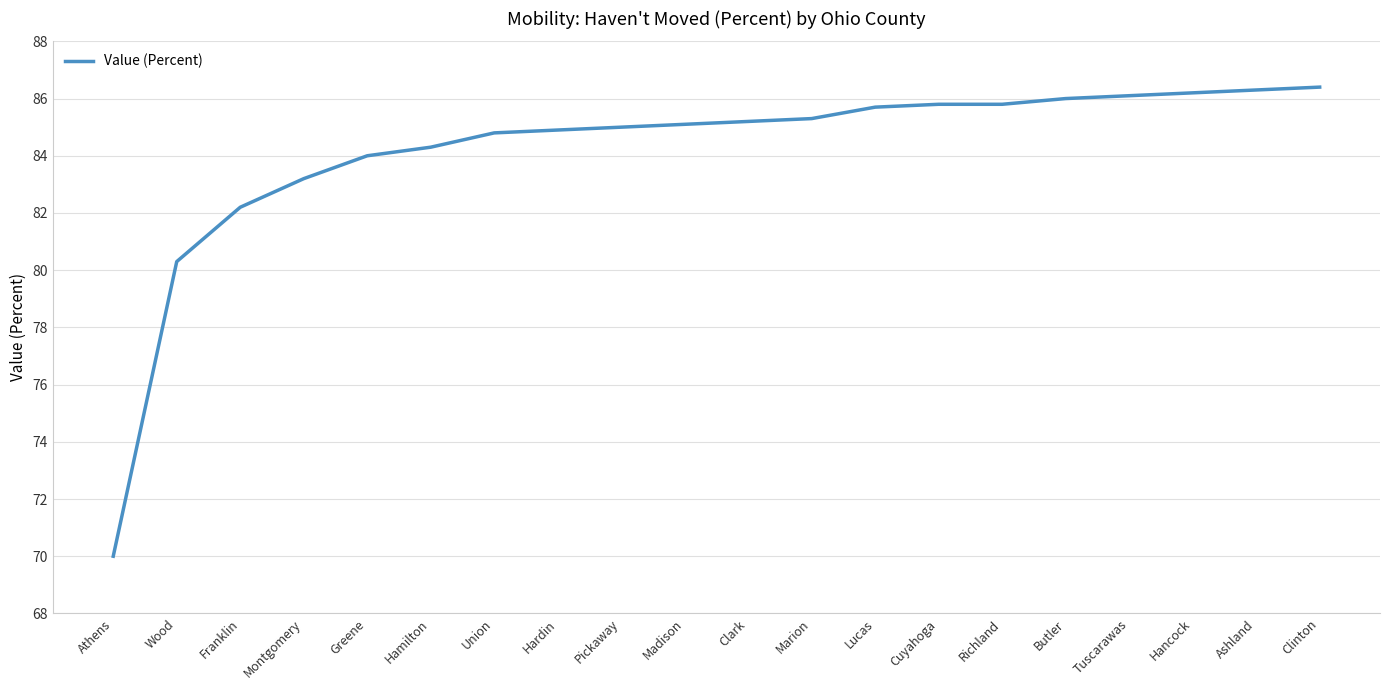

Reading right to left, transcribe all the data shown in this chart.

86.4	86.3	86.2	86.1	86.0	85.8	85.8	85.7	85.3	85.2	85.1	85.0	84.9	84.8	84.3	84.0	83.2	82.2	80.3	70.0